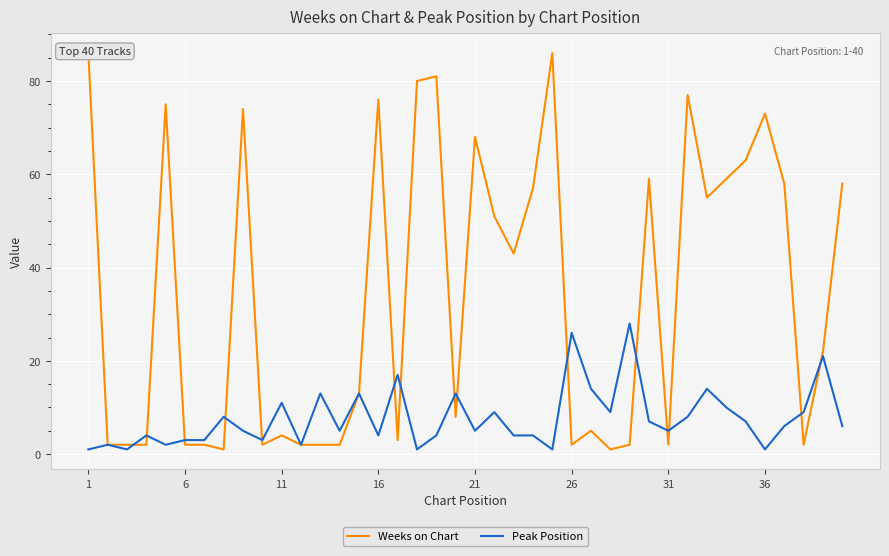

What is the total value across all series at 1?

87